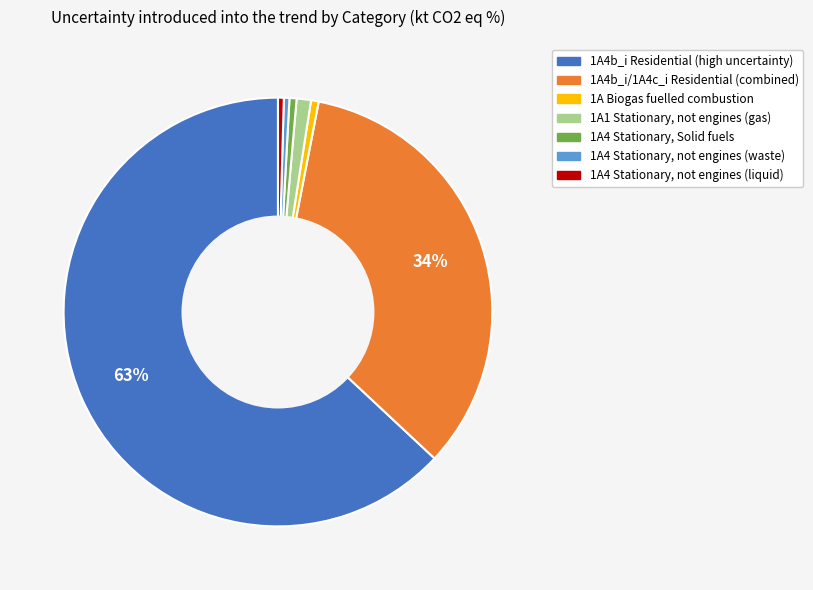

To the nearest percent, what is the average slice percentage?

14%